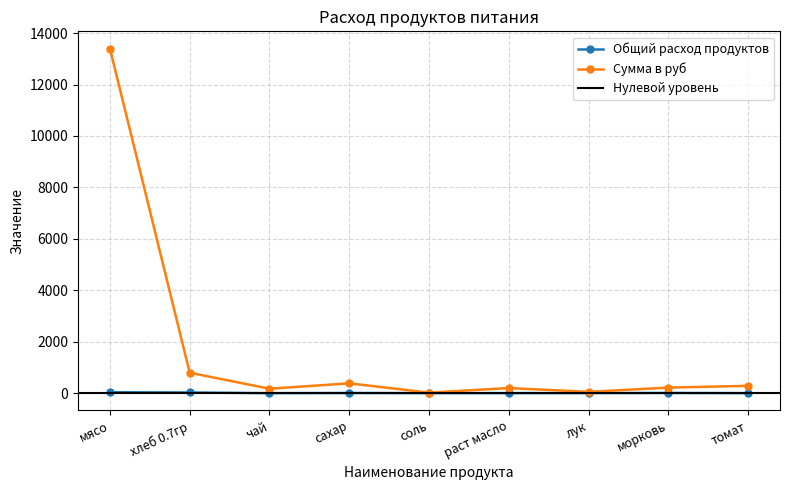

True or false: Общий расход продуктов and Сумма в руб intersect in this chart.

False